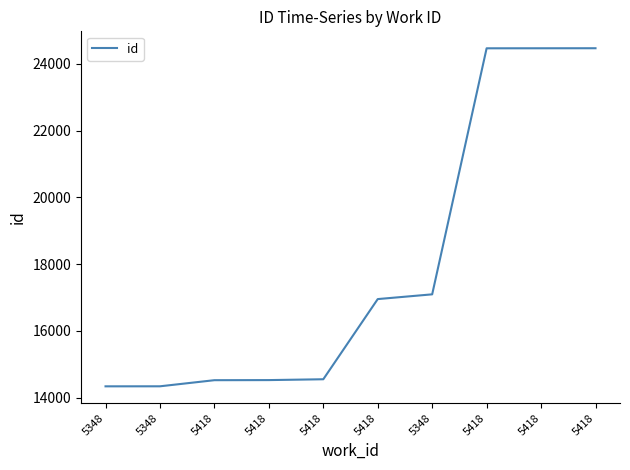

True or false: the data shows 24467 at 5418.

True